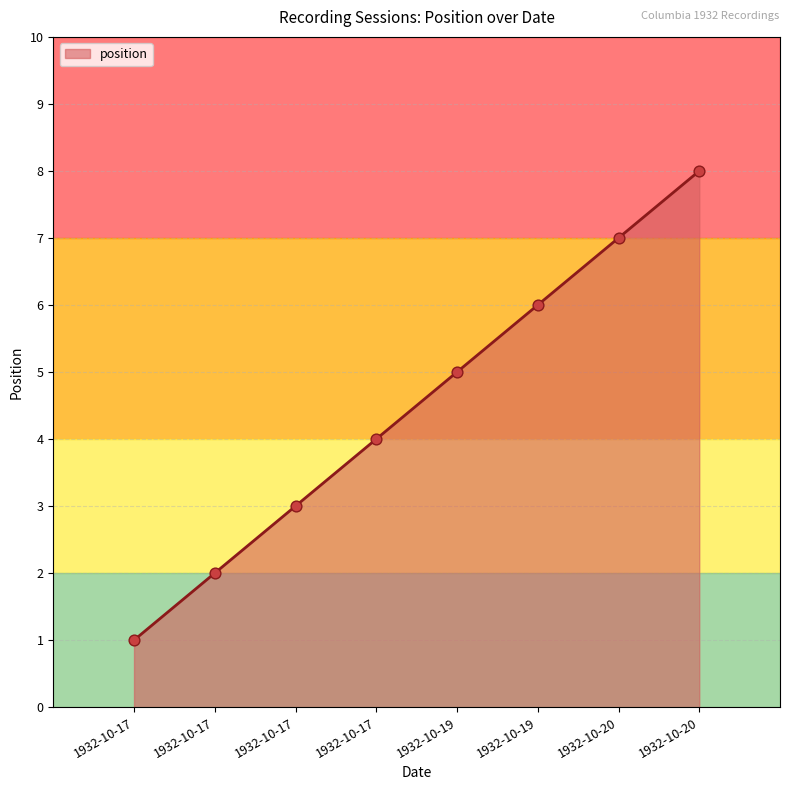

Approximately how many times larger is the value at 1932-10-17 compared to 1932-10-20?

0.6